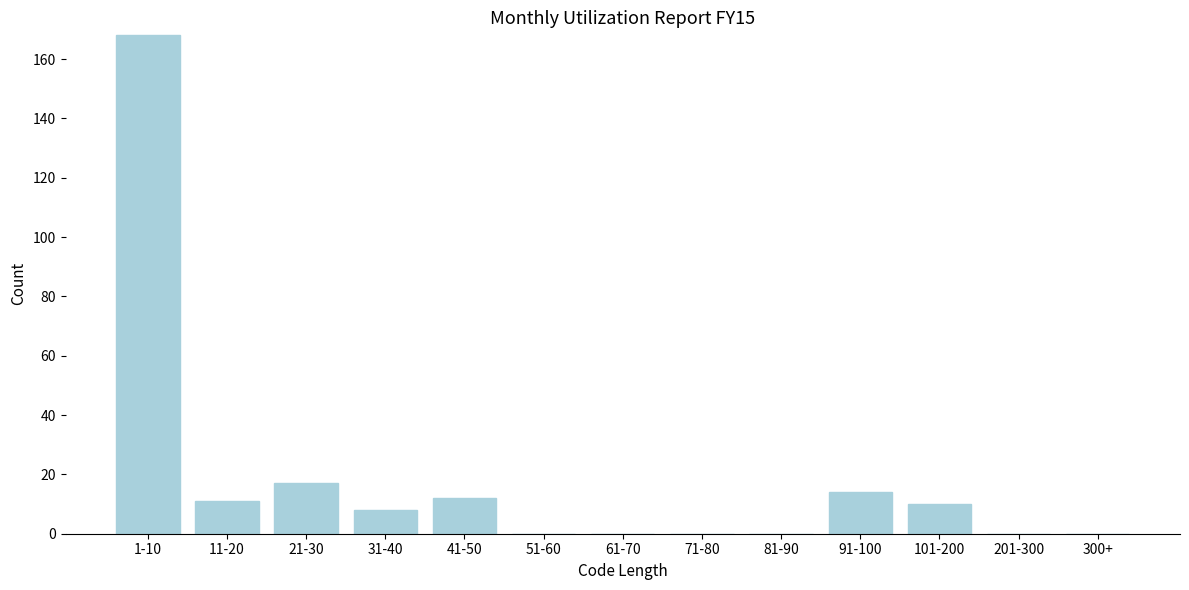

Reading right to left, list all the values displayed in this chart.

300+=0	201-300=0	101-200=10	91-100=14	81-90=0	71-80=0	61-70=0	51-60=0	41-50=12	31-40=8	21-30=17	11-20=11	1-10=168